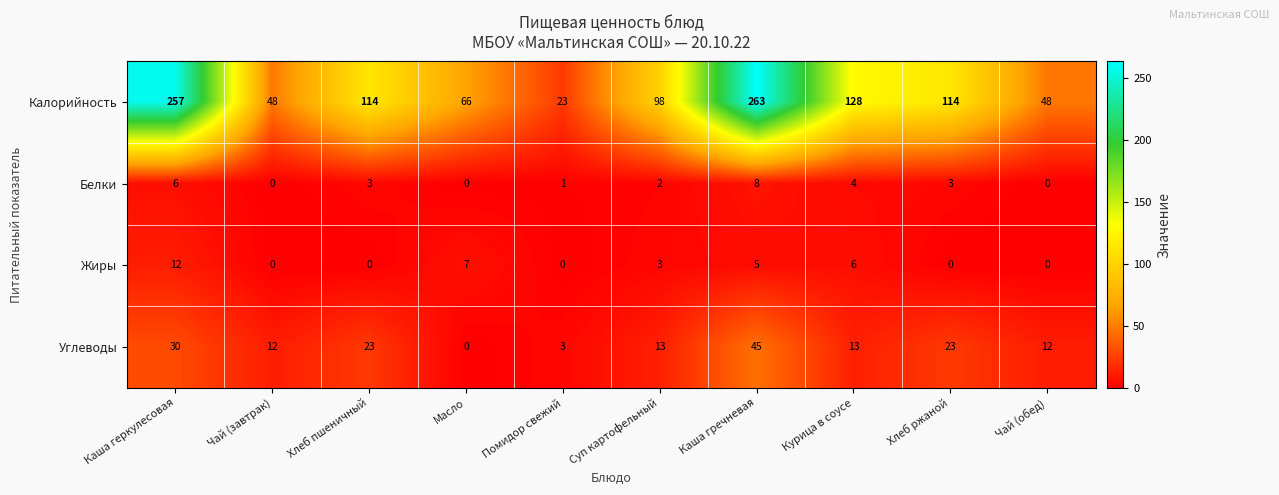

What is the highest value of the Жиры series?

12